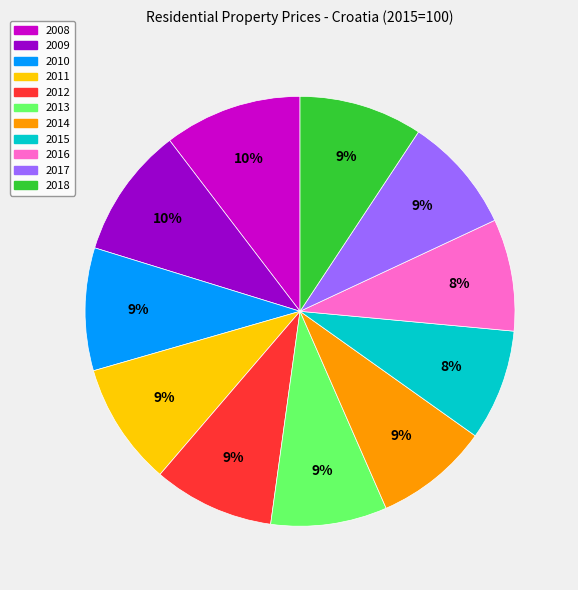

Do 2011 and 2008 together represent more than half of the pie?

No